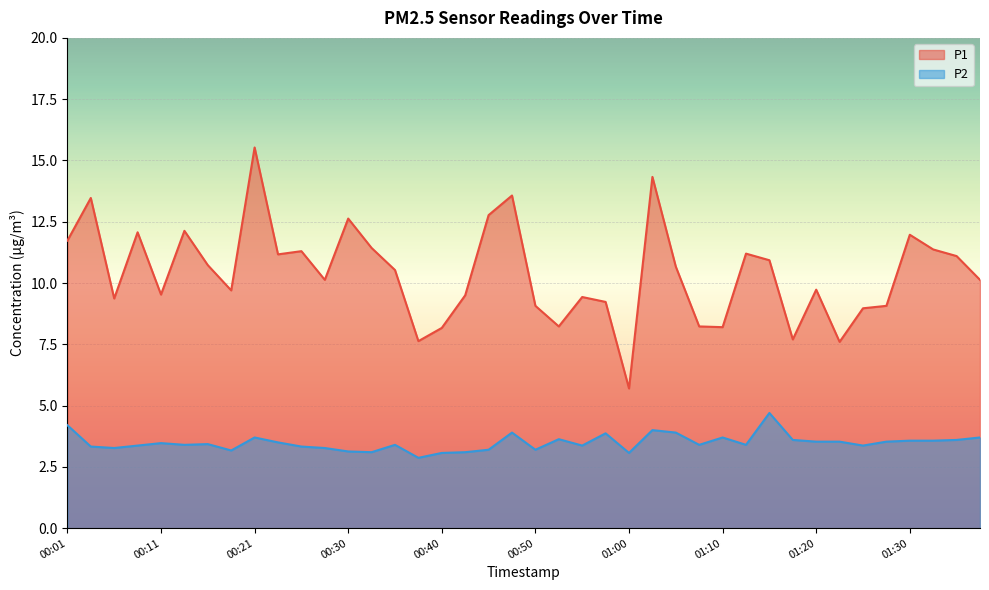

List the series in order of their peak value, lowest first.

P2, P1